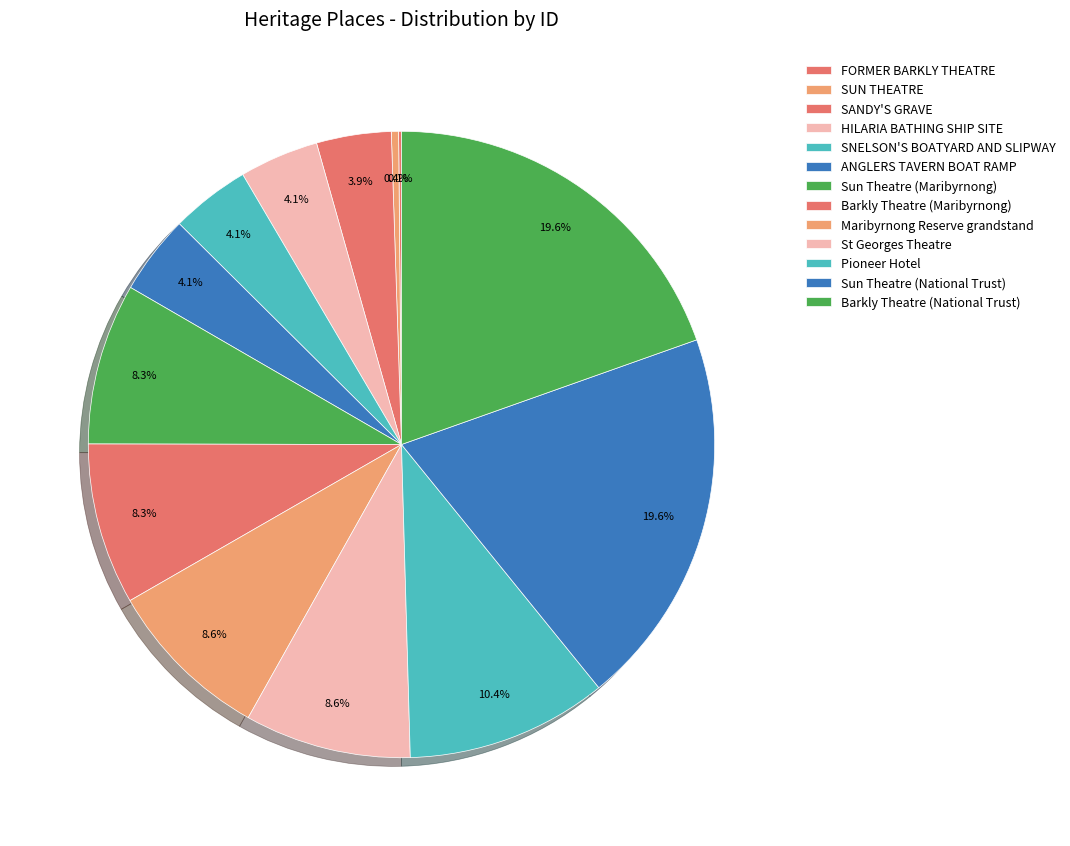

Approximately how many times larger is the value at Sun Theatre (National Trust) compared to SANDY'S GRAVE?

5.1